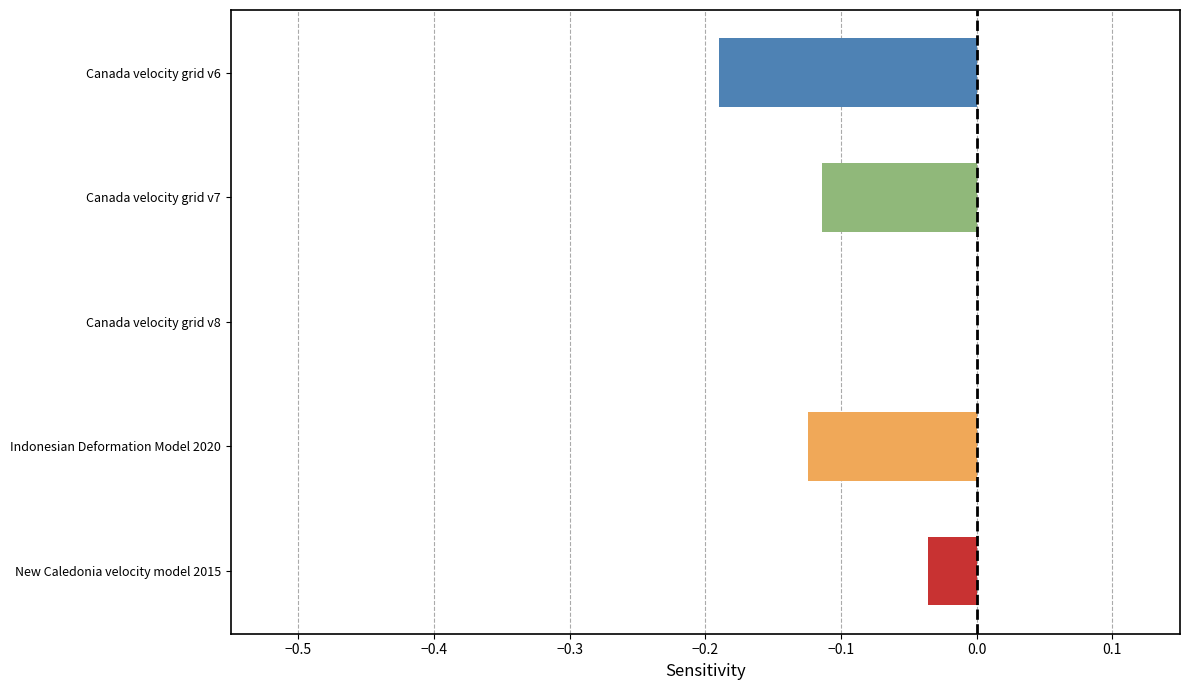

What is the sum of all values?

-0.5